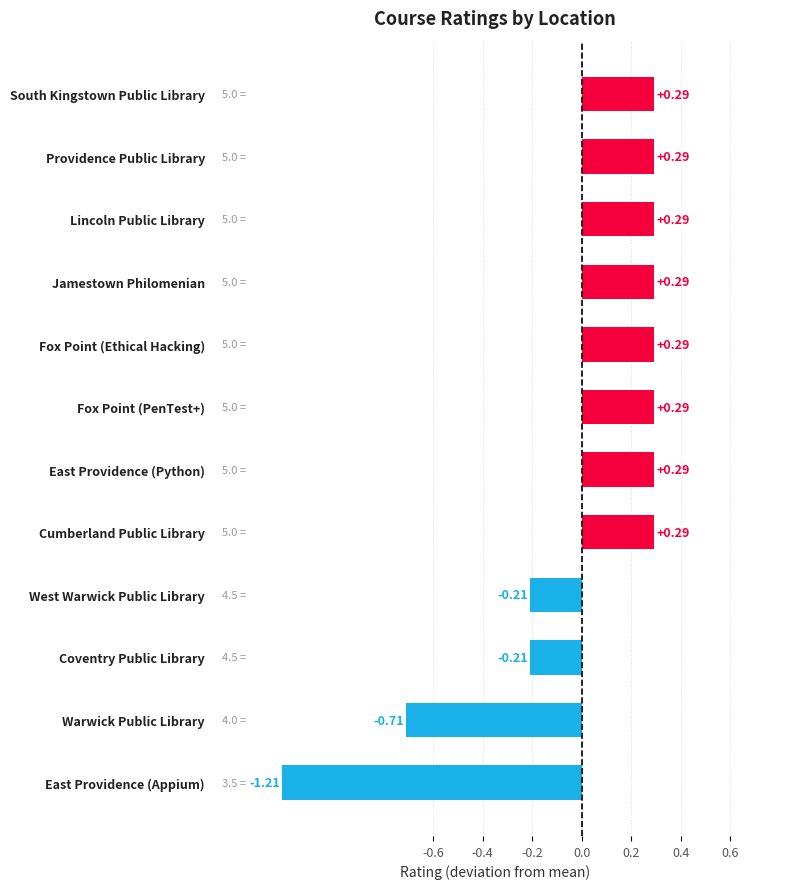

What is the difference between the maximum and second lowest values?

1.0